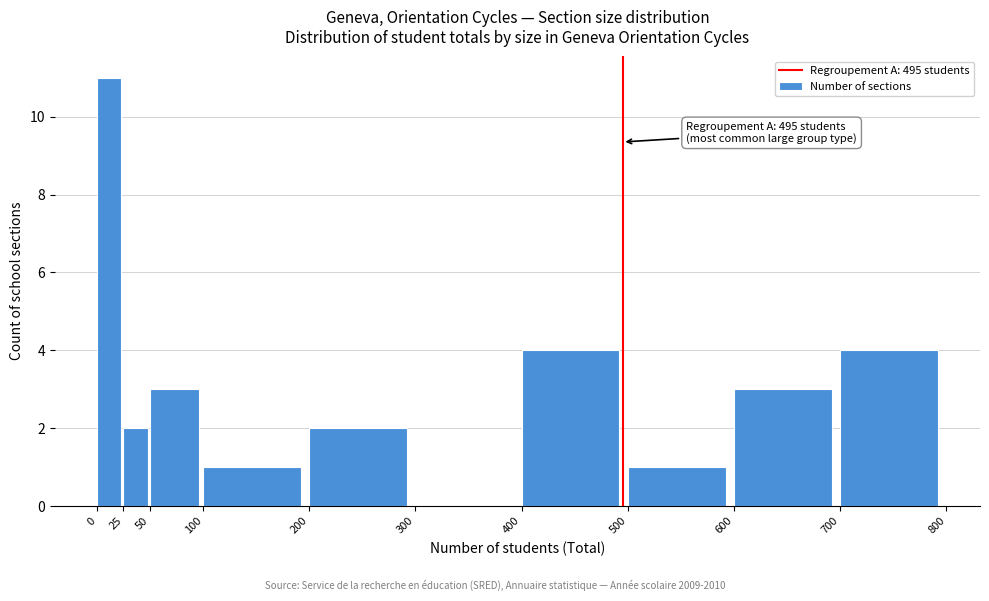

Which range on the x-axis has the tallest bar?

0 to 25